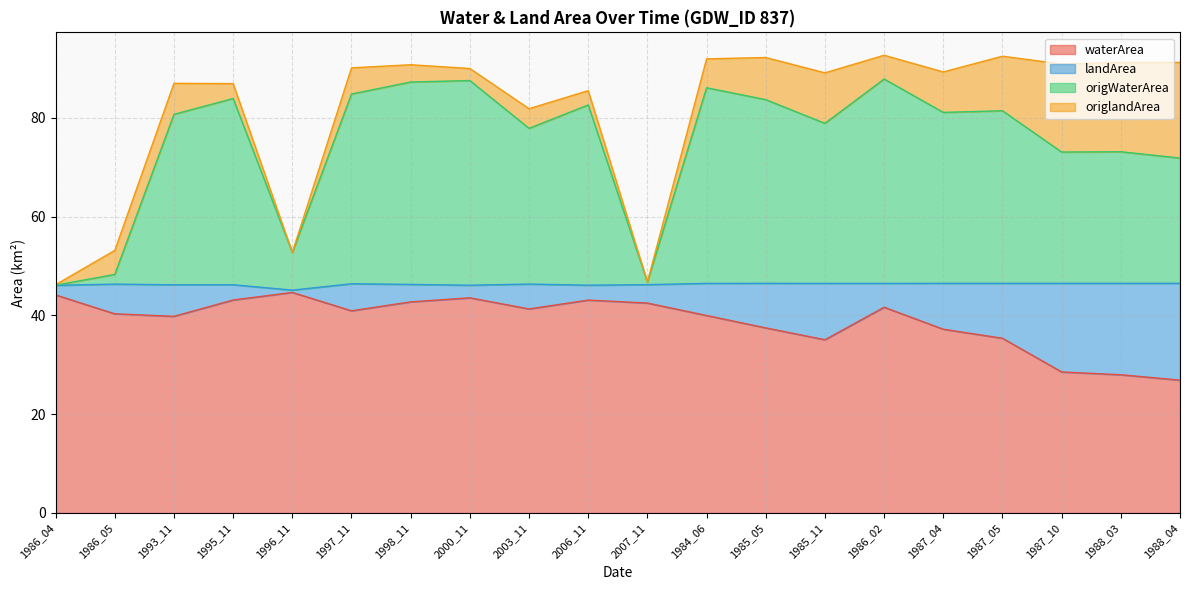

At which category does origWaterArea reach its first local valley?

1996_11